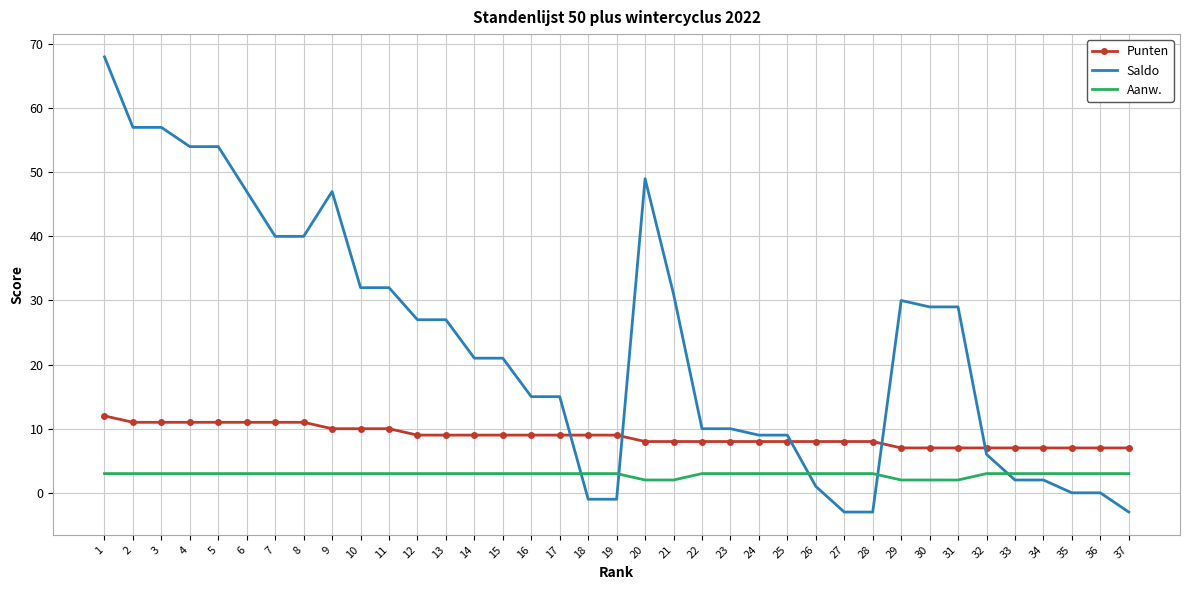

What is the sum of all Punten values?

326